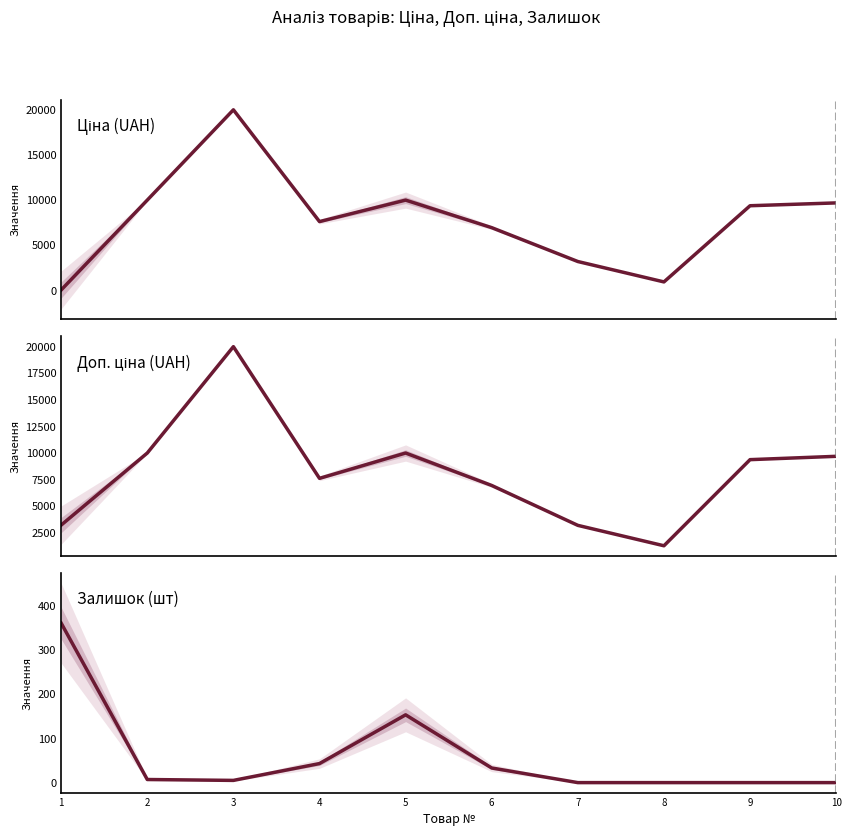

The Ціна (UAH) series shows 923.4 at 8. True or false?

True